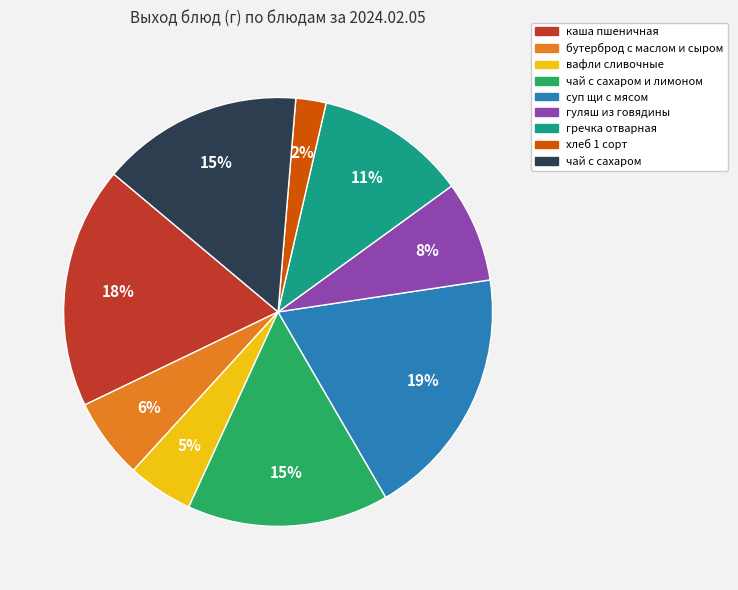

To the nearest percent, what is the difference between the largest and smallest slice percentages?

17%